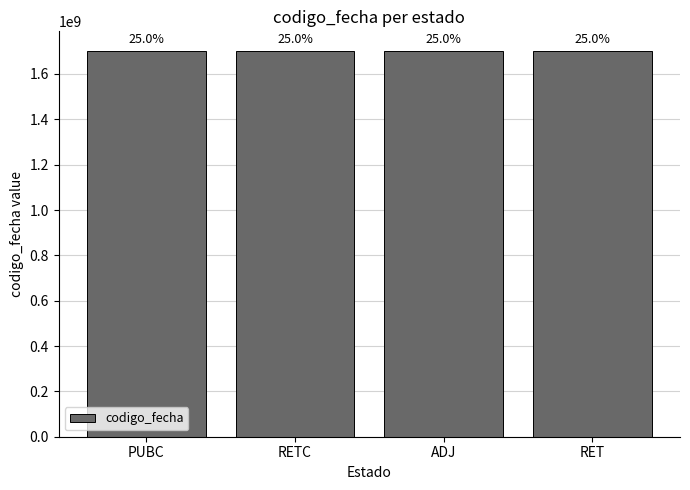

True or false: the data shows 1701507654 at ADJ.

True